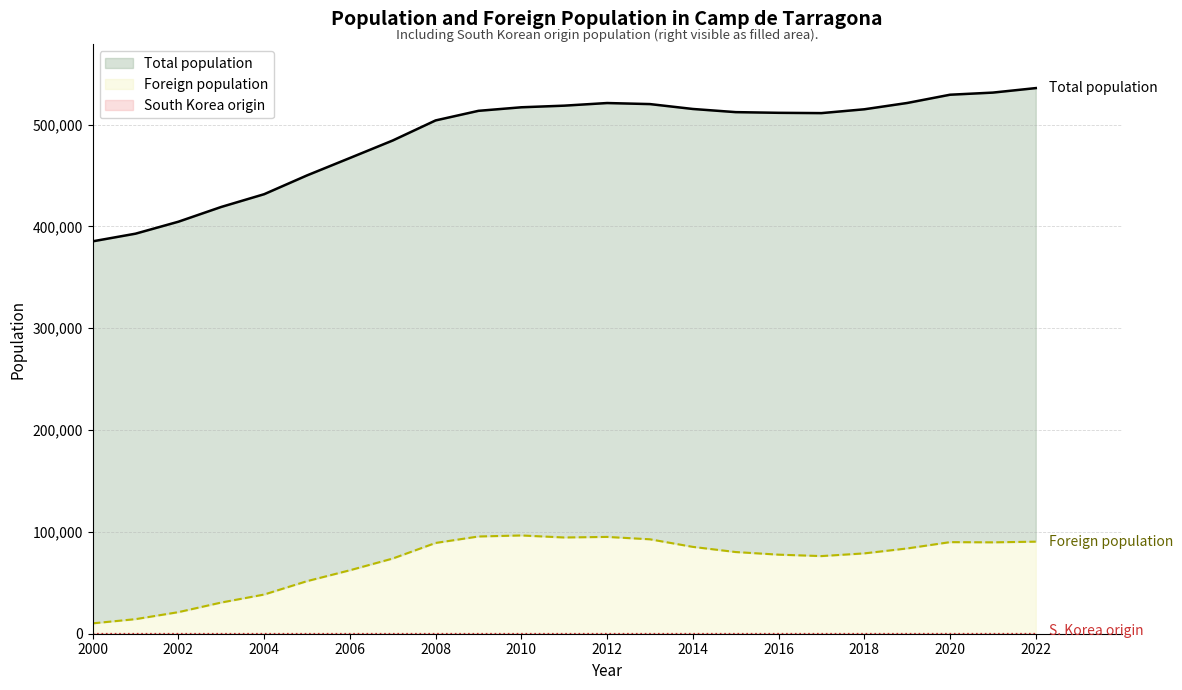

Where is Total population nearest to the value 460656?

2006